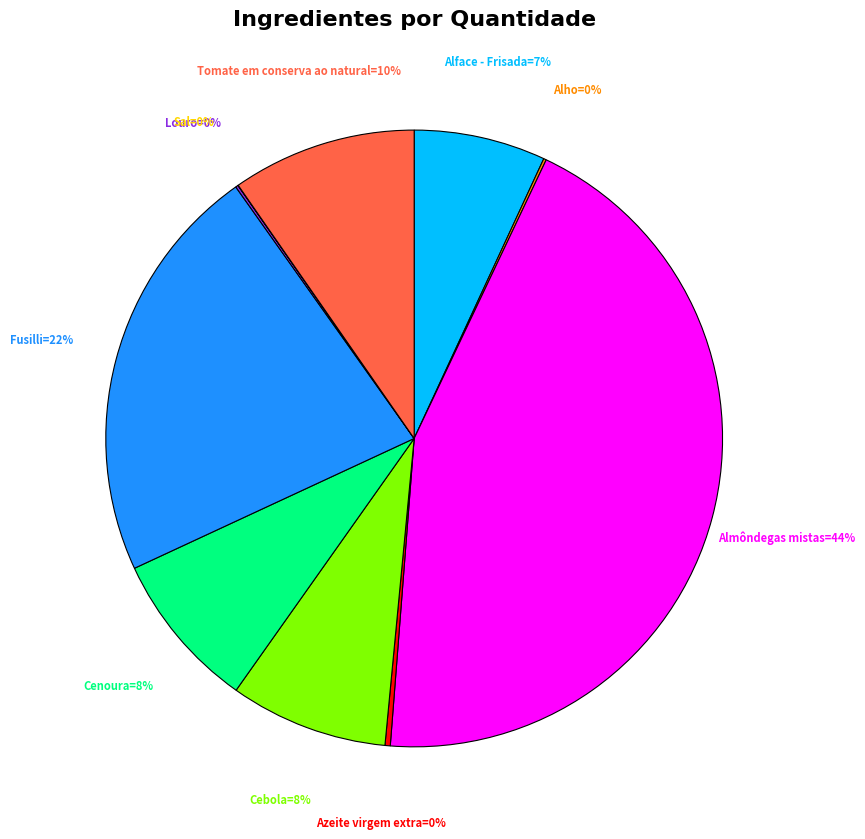

To the nearest percent, what is the difference between the largest and smallest slice percentages?

44%